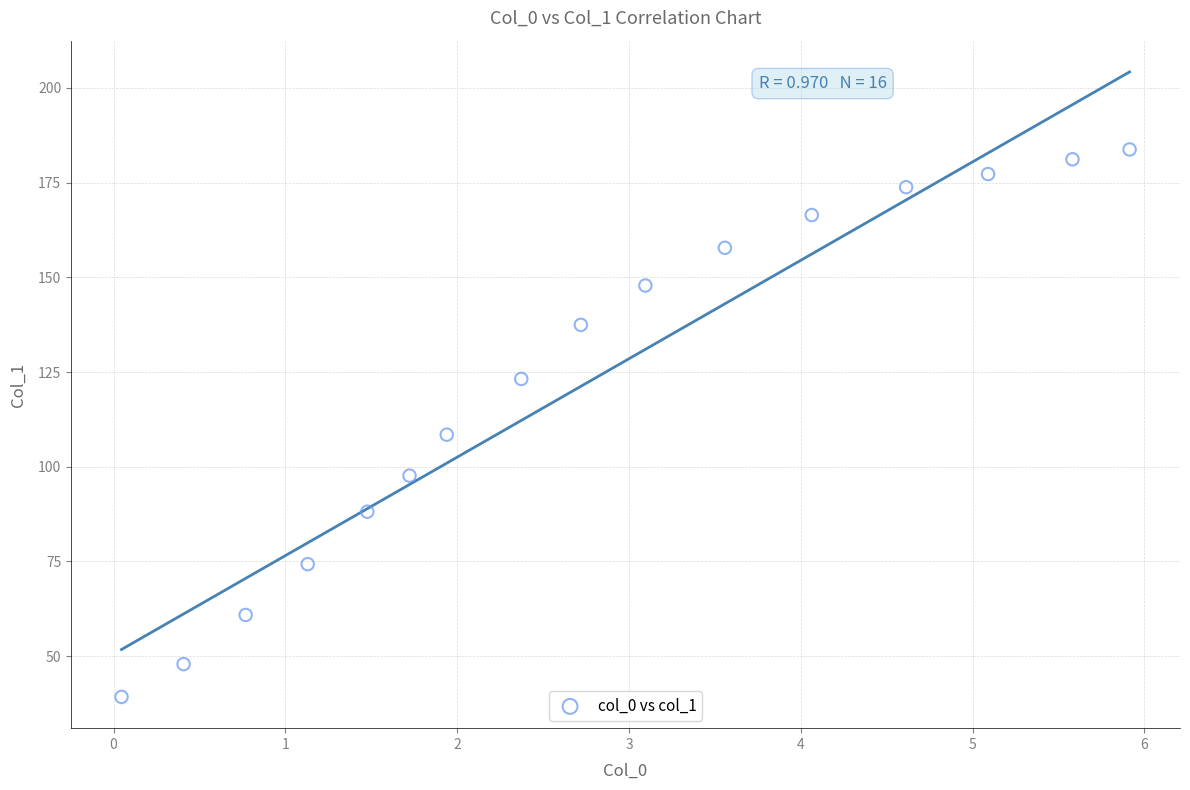

What Y value in the scatter plot is closest to 111?

108.5